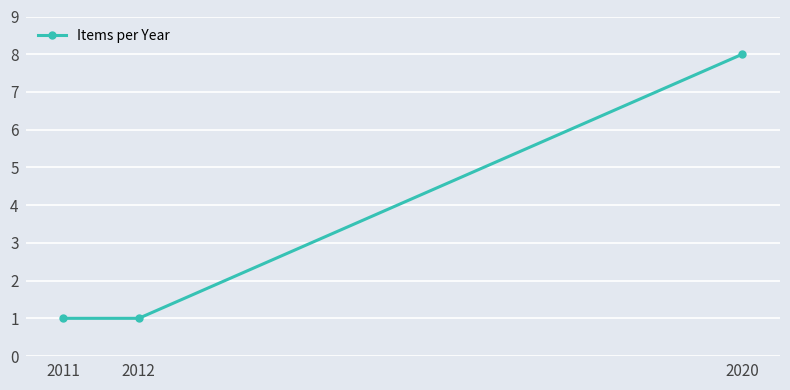

Is it true that the value at 2011 is 0?

False